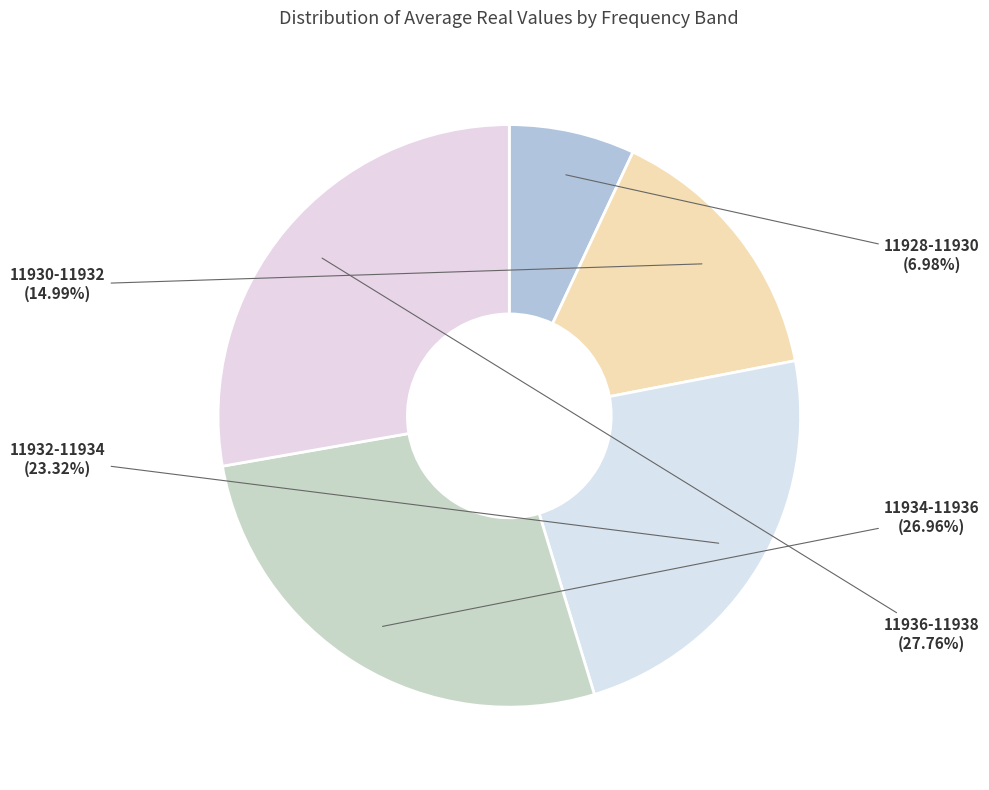

Rank the categories by value from highest to lowest.

11936-11938, 11934-11936, 11932-11934, 11930-11932, 11928-11930